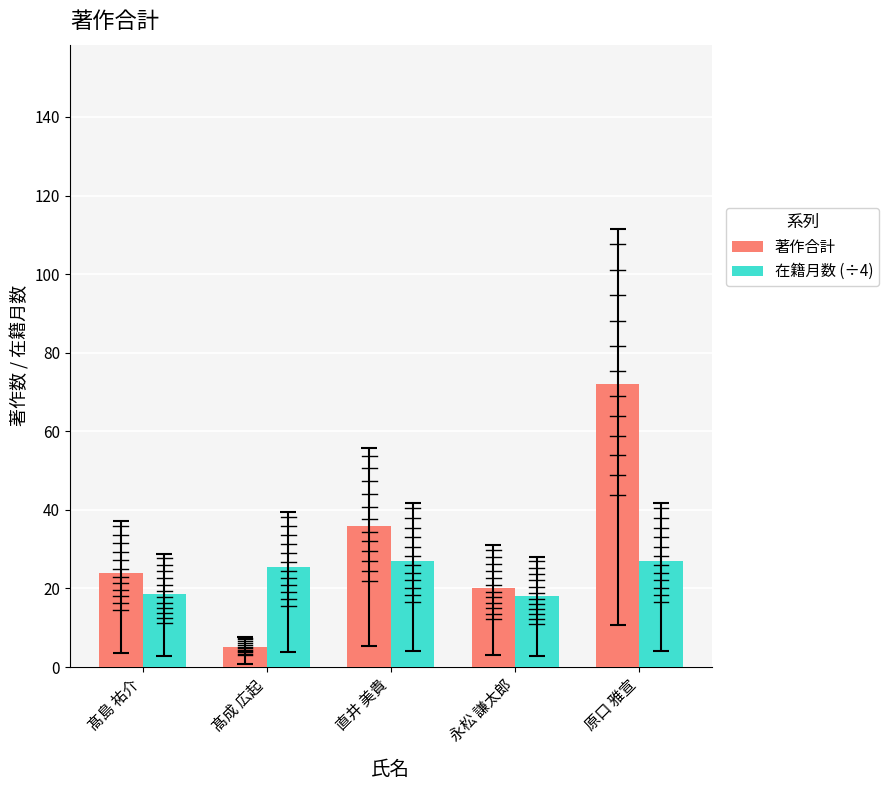

Is the value of 在籍月数 (÷4) at 髙島 祐介 greater than the value of 著作合計 at 髙成 広起?

Yes